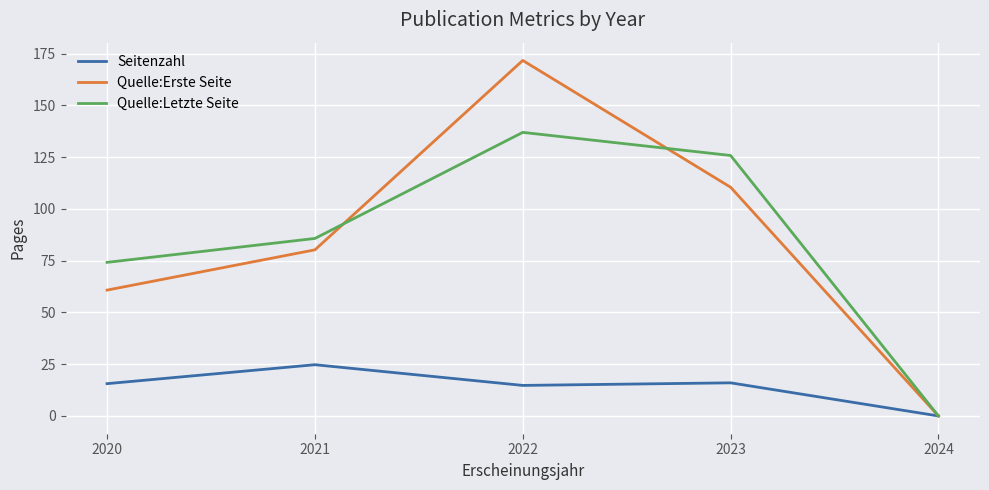

What value does the Quelle:Letzte Seite series have at 2023?

125.8